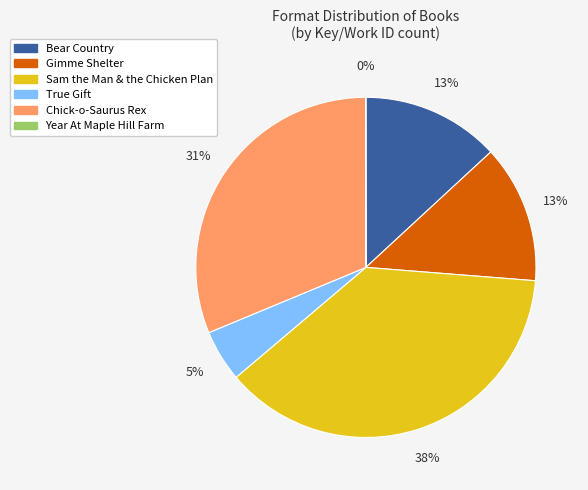

Is it true that Bear Country is 13% of the pie?

True